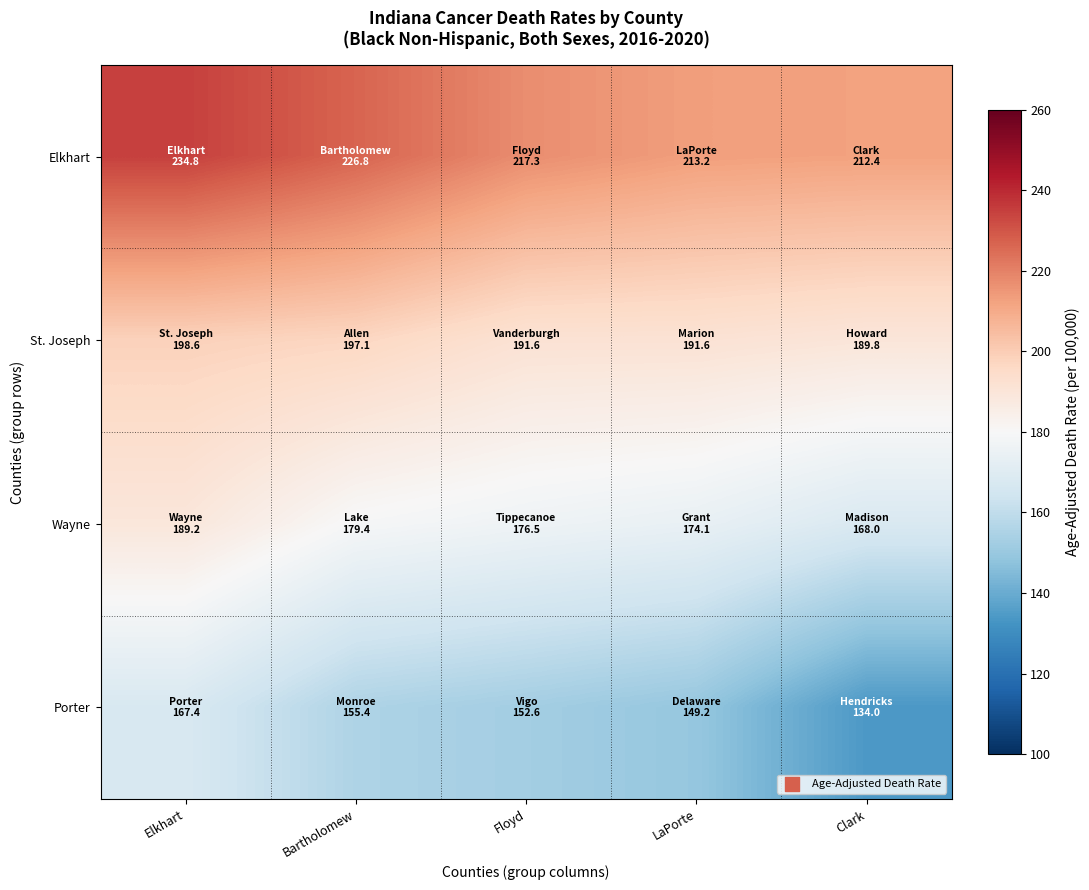

Rank the series by their maximum value, from highest to lowest.

Elkhart, St. Joseph, Wayne, Porter